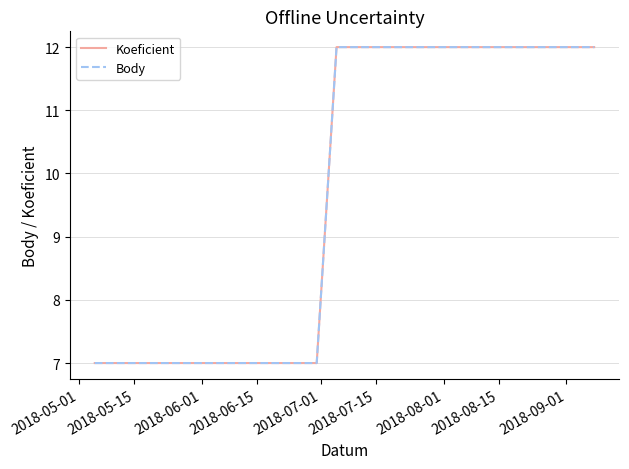

Does the chart display data point markers on the line(s)?

No